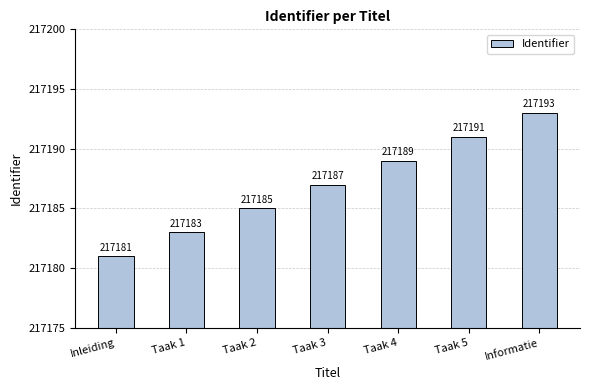

Between Taak 1 and Taak 5, which is larger?

Taak 5